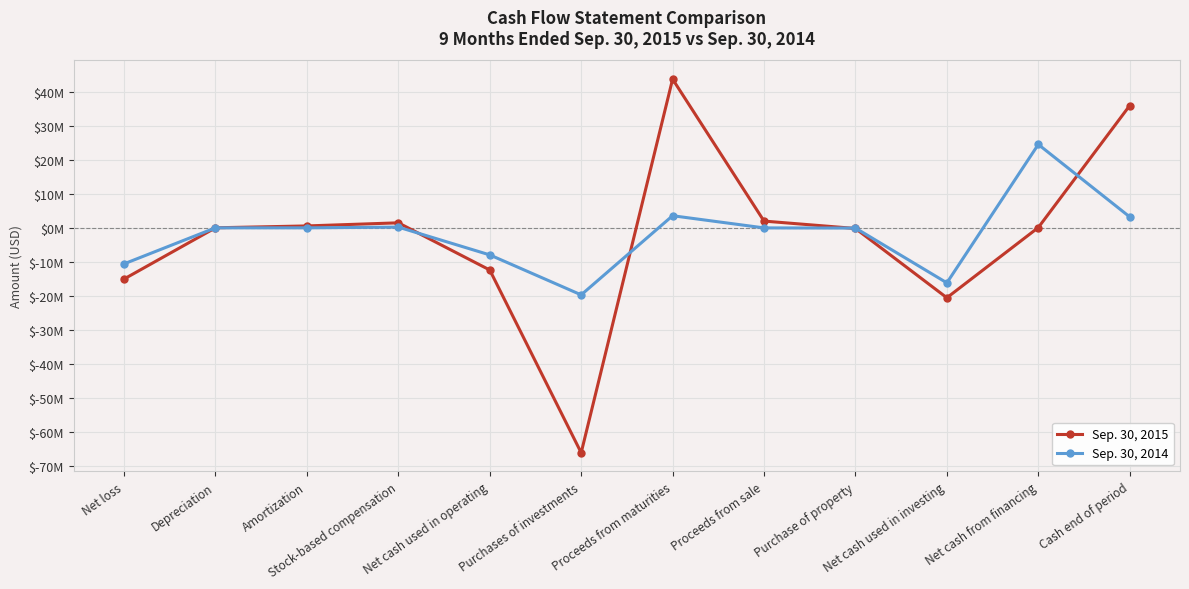

Which series has the largest total across all categories?

Sep. 30, 2014